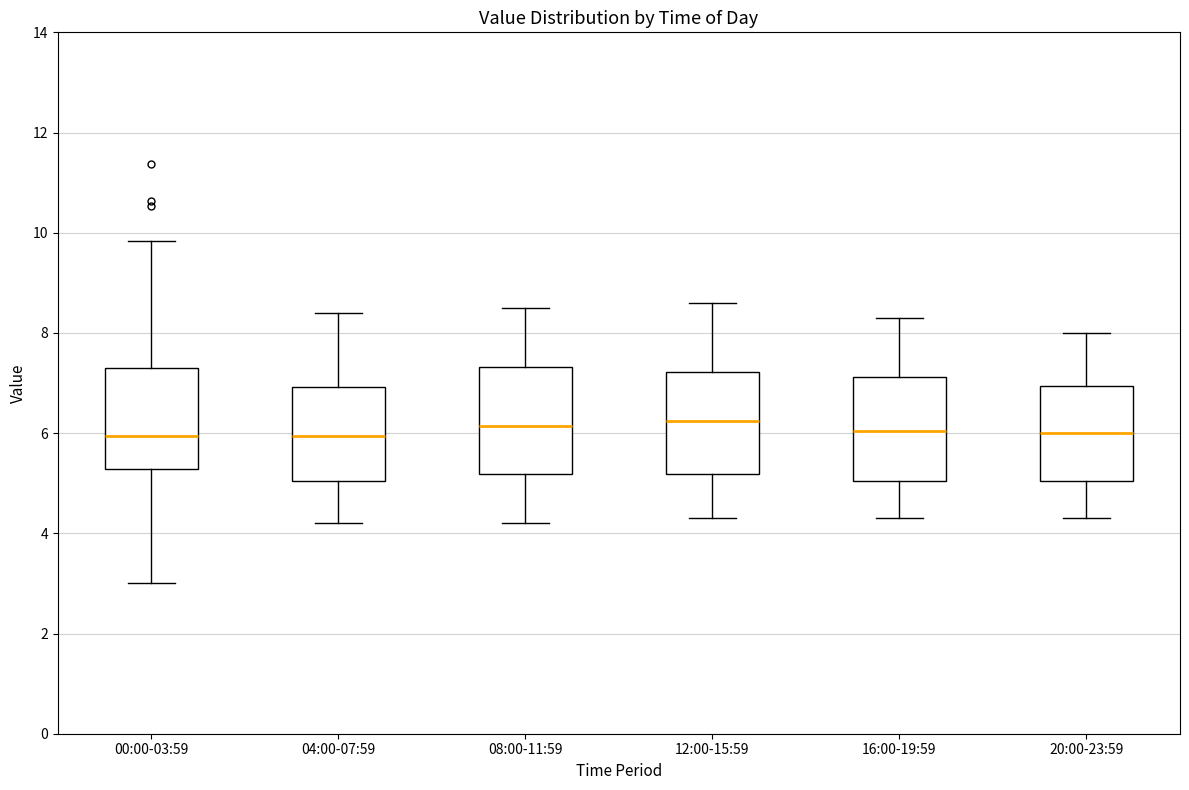

Where does the lower whisker of the box for 08:00-11:59 end on the y-axis? The values are not printed on the chart, so give them approximately, as read against the axis.

4.2